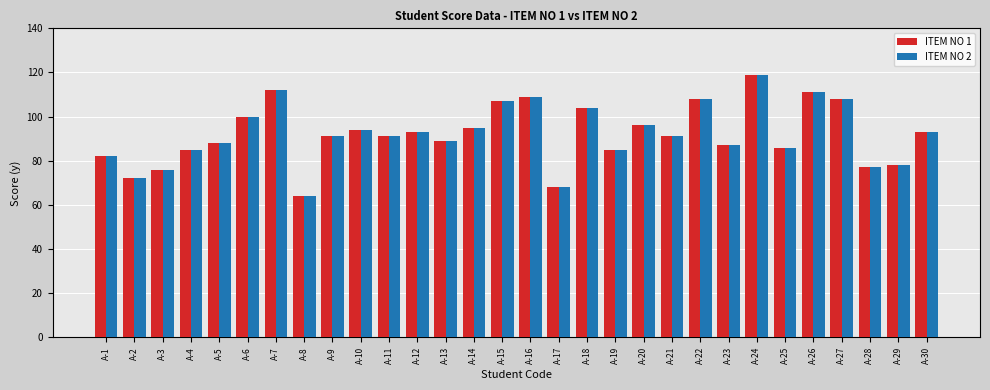

What is the difference between the maximum and second lowest values in the ITEM NO 1 series?

51